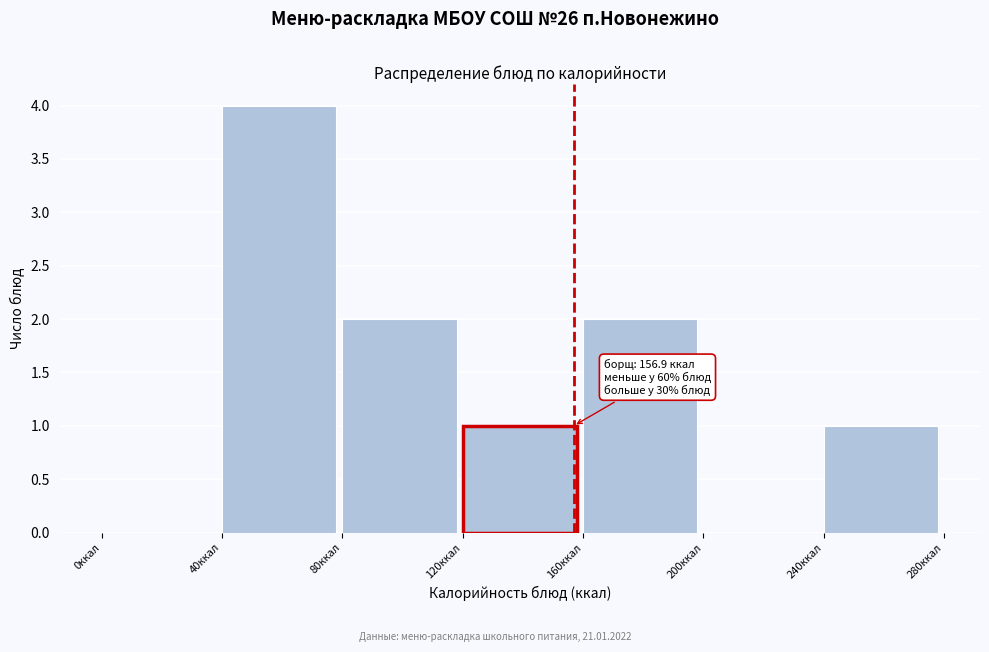

Over which range of the x-axis is the bar tallest?

40 to 80